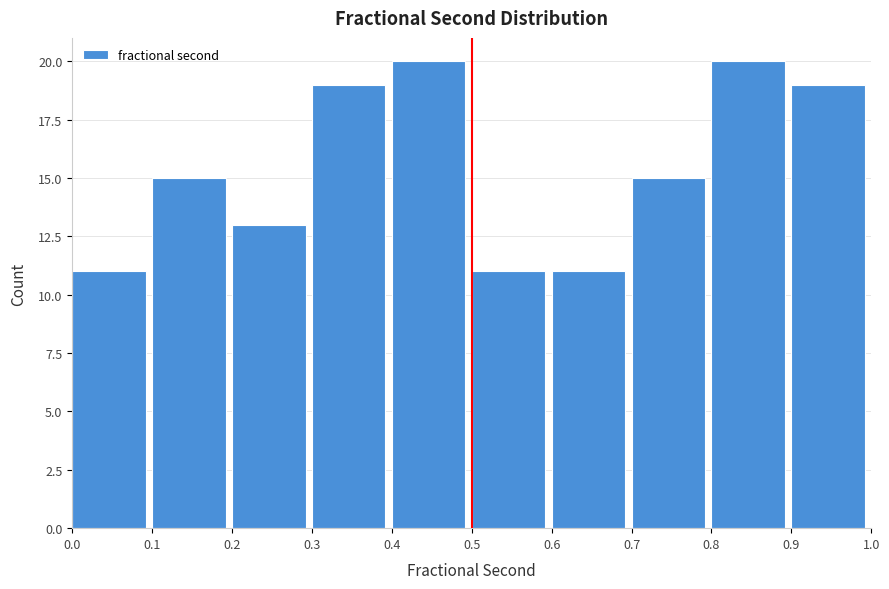

Reading left to right, transcribe this chart: for each bar, give the range it covers on the x-axis and its height. The values are not printed on the chart, so give them approximately, as read against the axis.

0.0 to 0.1: 11
0.1 to 0.2: 15
0.2 to 0.3: 13
0.3 to 0.4: 19
0.4 to 0.5: 20
0.5 to 0.6: 11
0.6 to 0.7: 11
0.7 to 0.8: 15
0.8 to 0.9: 20
0.9 to 1.0: 19